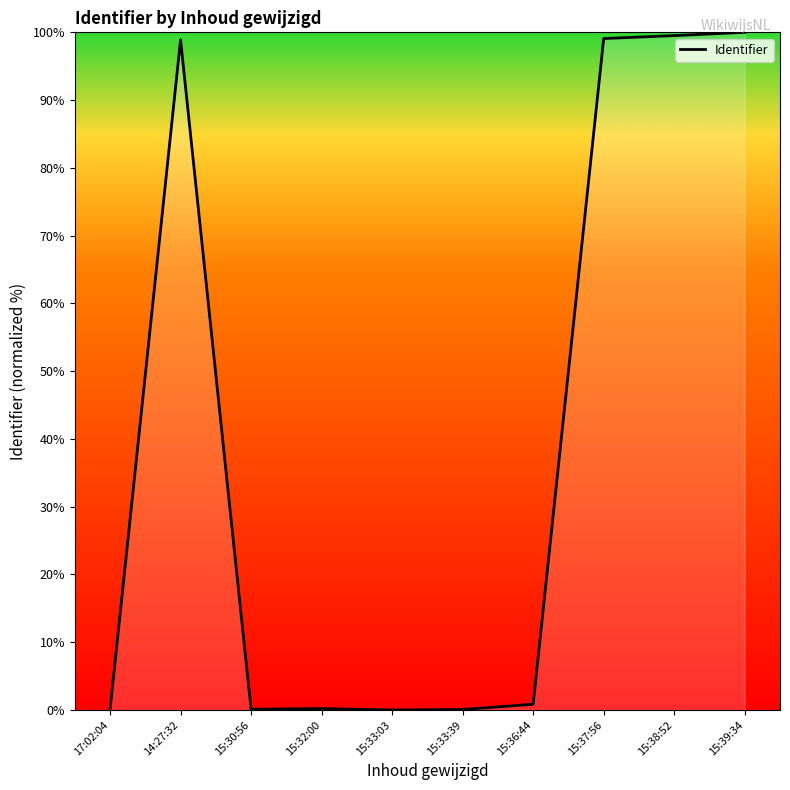

What is the difference between the values at 15:37:56 and 14:27:32?

0.2